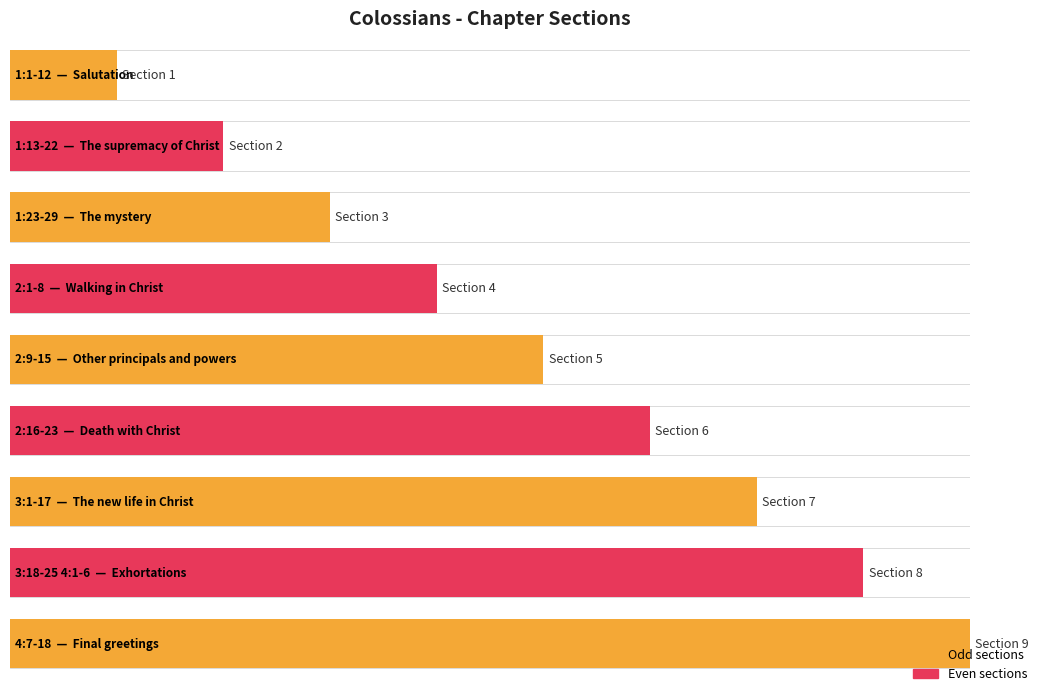

What is the label of the 7th bar from the left?

3:1-17